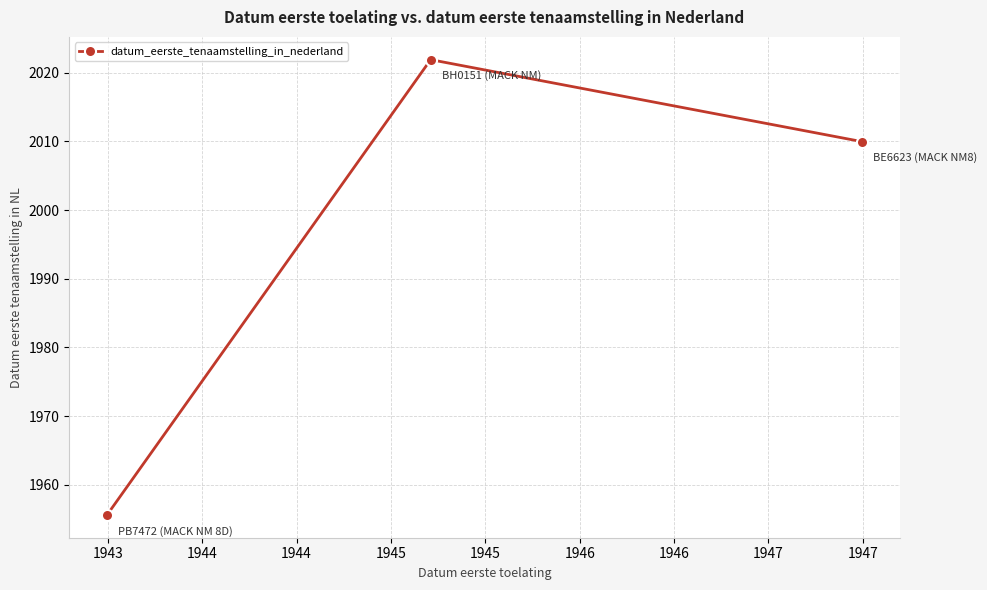

Reading right to left, what are all the values shown in this chart?

2010.0	2021.9	1955.6